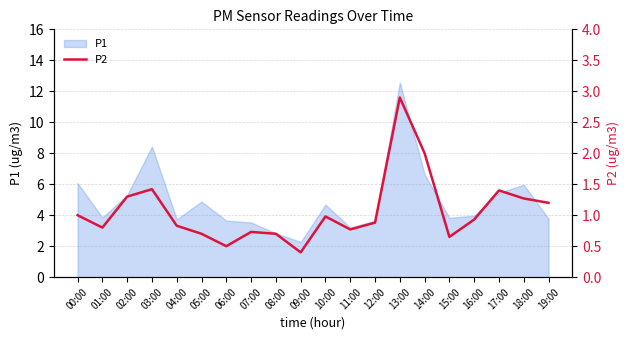

Which category has the highest value across all series?

13:00